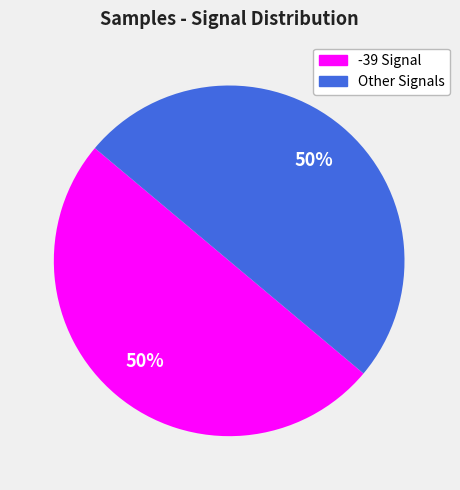

To the nearest percent, what is the average slice percentage?

50%